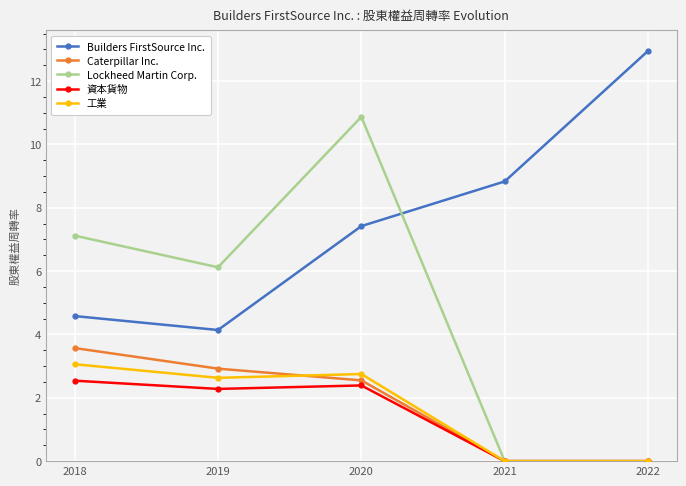

How many categories are shown in the chart?

5